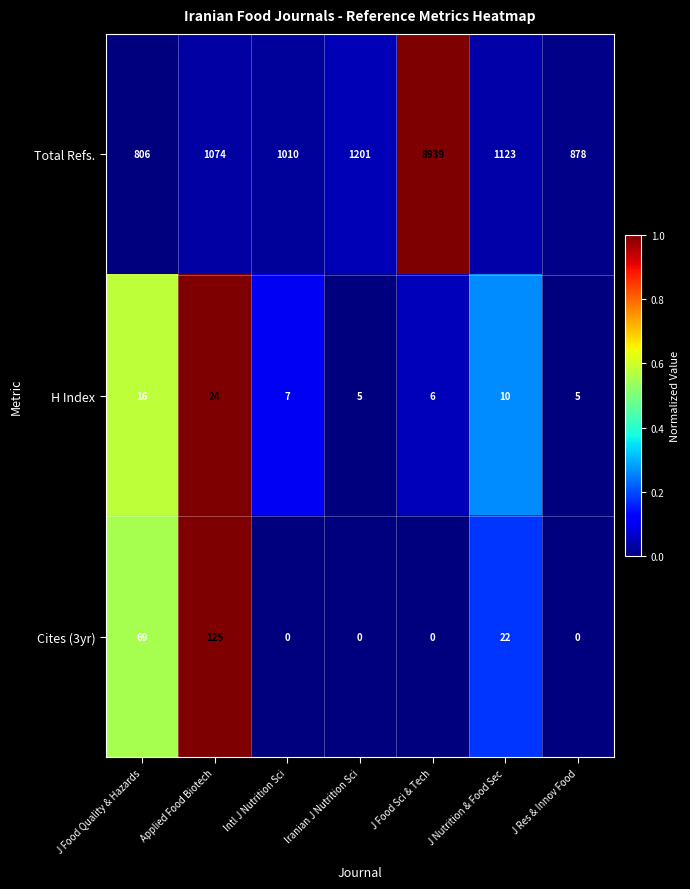

What is the average value of the Total Refs. series?

2147